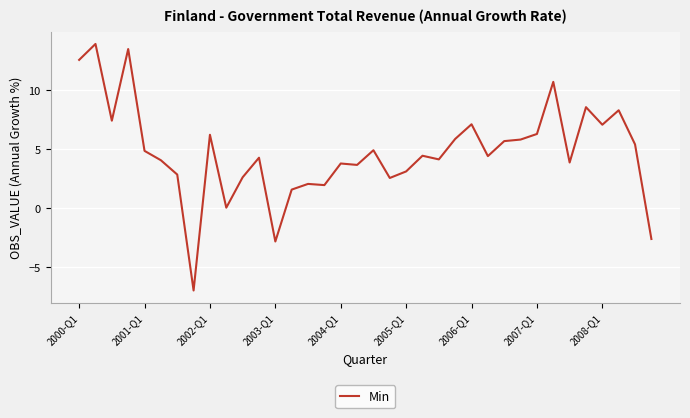

What is the maximum value shown in the chart?

13.9